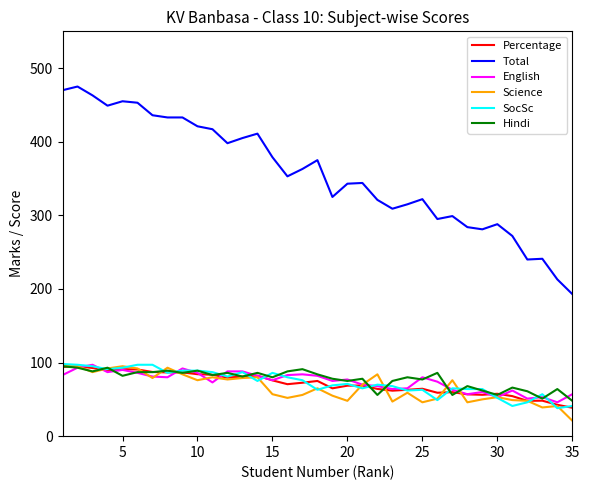

What is the difference between the second highest and second lowest values in the Total series?

257.0